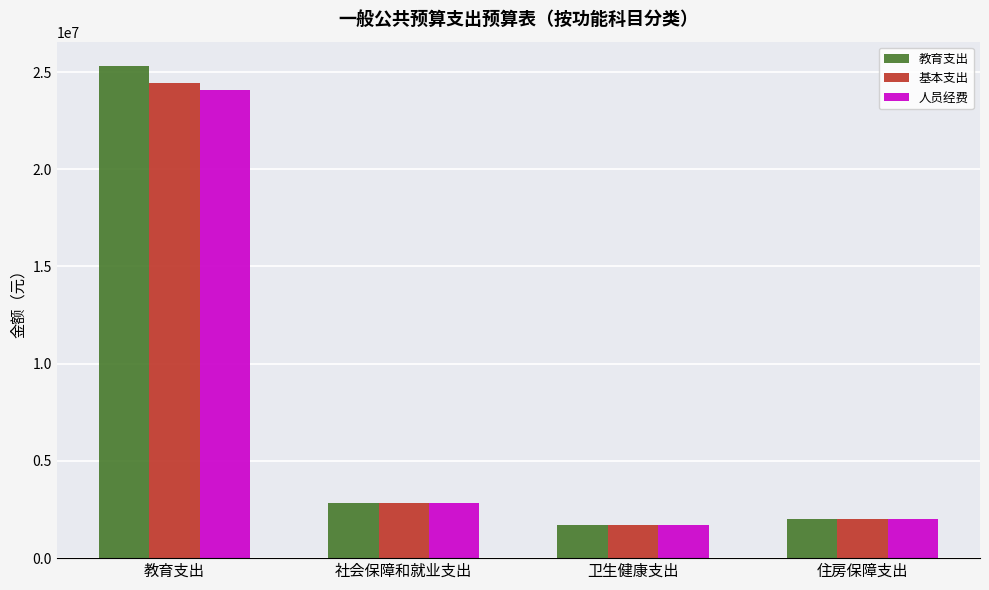

What is the approximate value of 教育支出 at 住房保障支出?

2006163.4